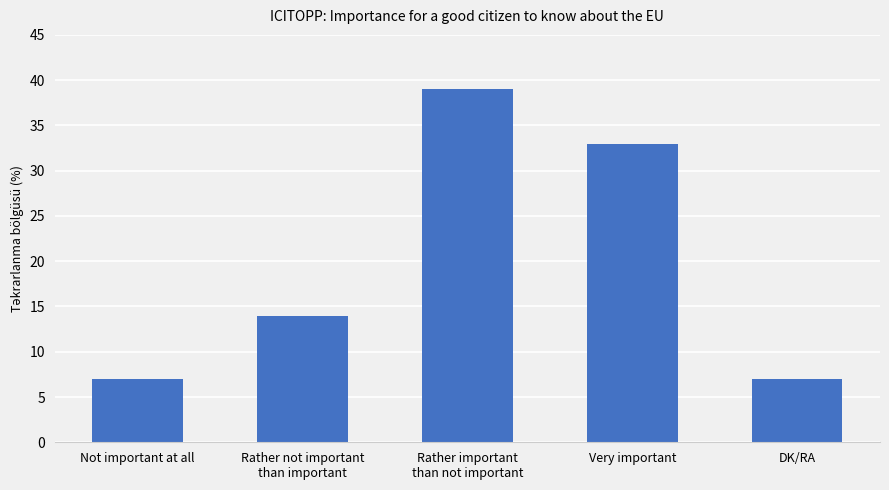

Does the chart contain any negative values?

No